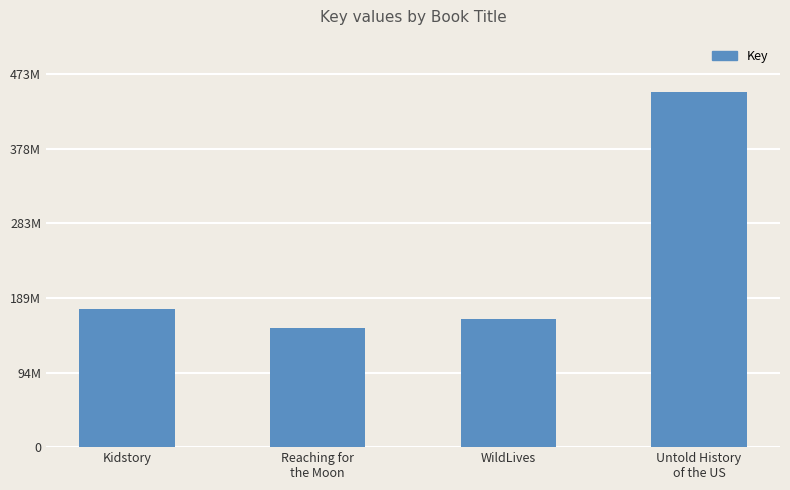

The chart shows a value of 65218897 at WildLives. True or false?

False